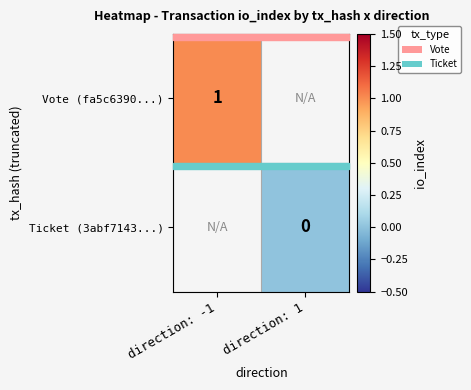

Is the value of Vote (fa5c6390...) at direction: -1 greater than the value of Ticket (3abf7143...) at direction: 1?

Yes